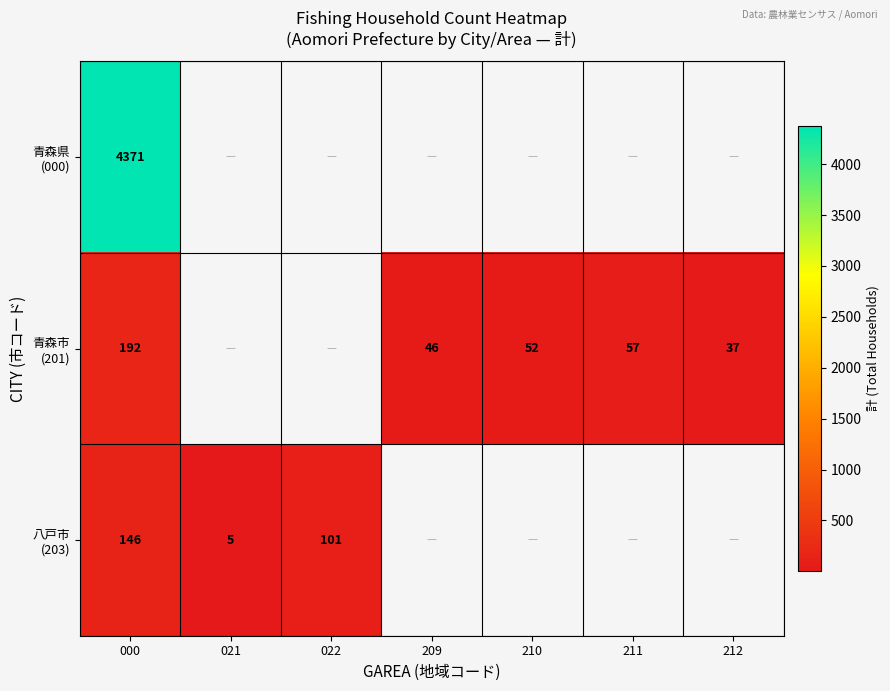

Rank the series by their maximum value, from highest to lowest.

青森県 (000), 青森市 (201), 八戸市 (203)